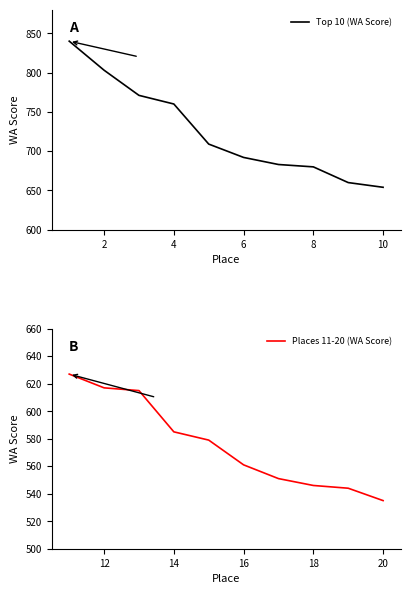

True or false: Top 10 (WA Score) and Places 11-20 (WA Score) cross at least once.

False